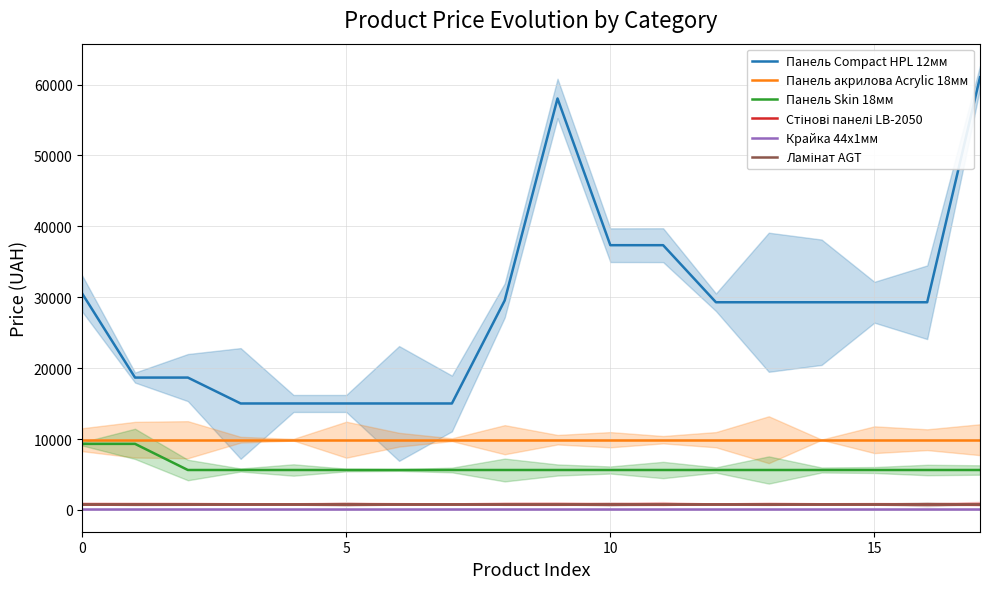

Is the value of Крайка 44x1мм at 15 greater than the value of Панель Compact HPL 12мм at 10?

No